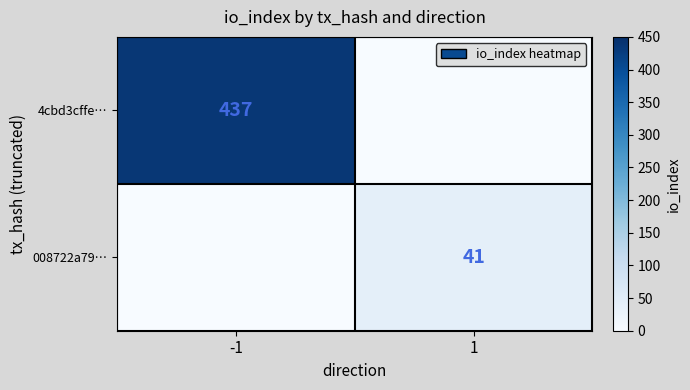

At how many categories does at least one series exceed 391?

1